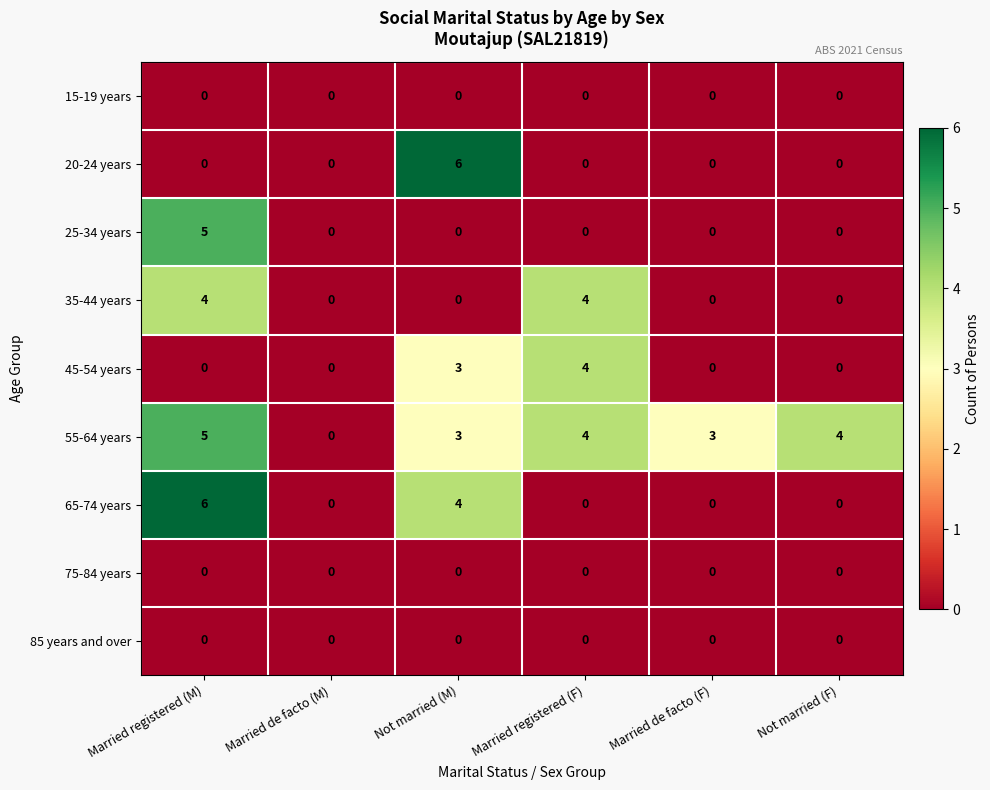

What is the sum of the 35-44 years values at Not married (M) and Married registered (M)?

4